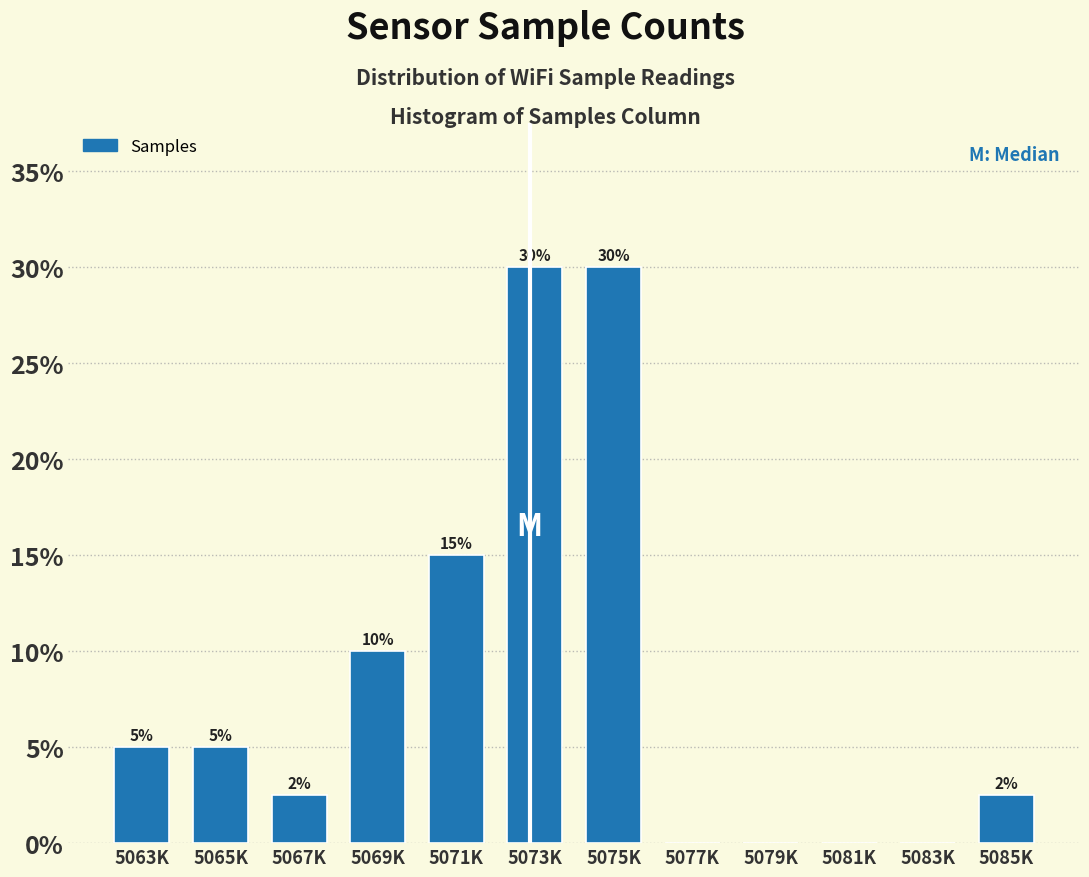

What is the sum of the values at 5081K and 5063K?

5.0